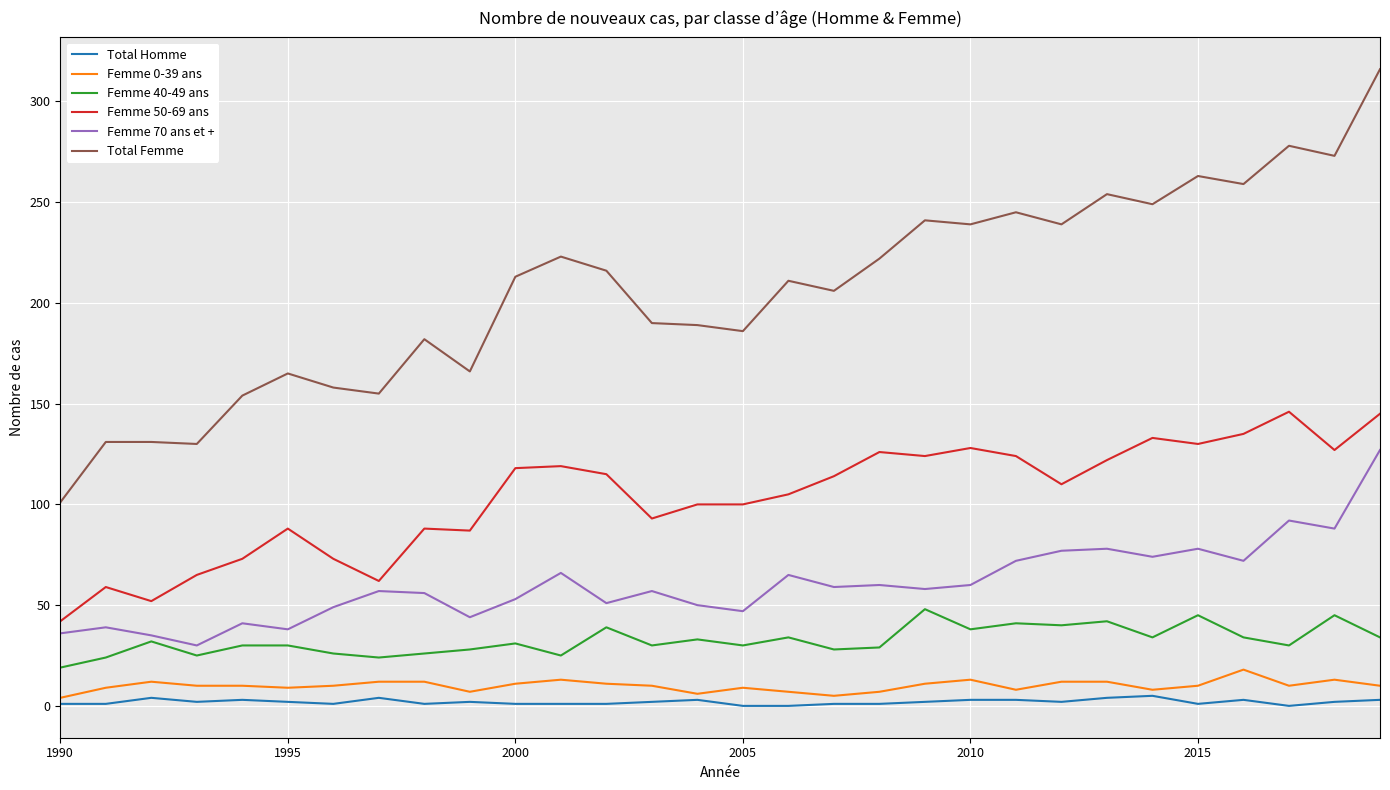

Which series has the largest range (max minus min)?

Total Femme